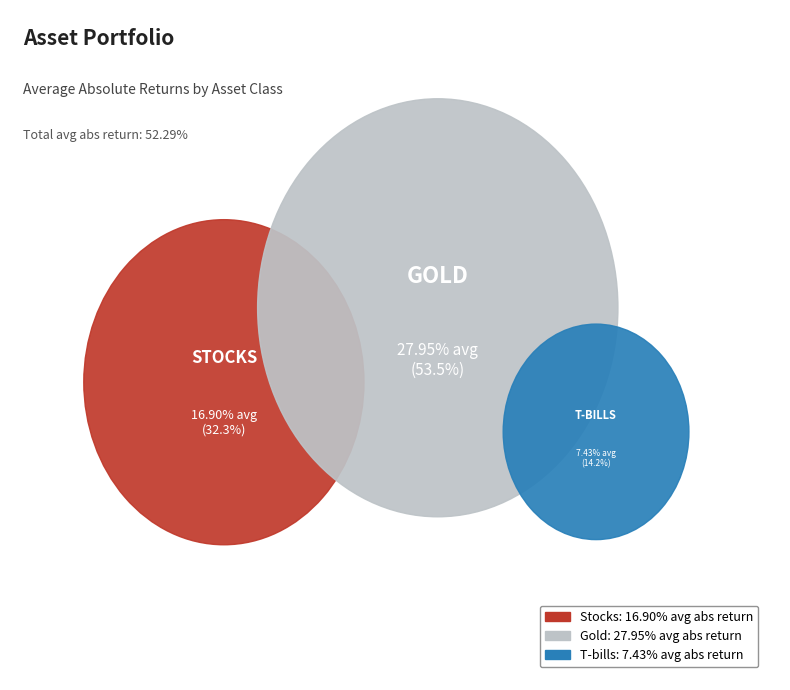

Approximately how many times larger is the value at Gold compared to Stocks?

1.7